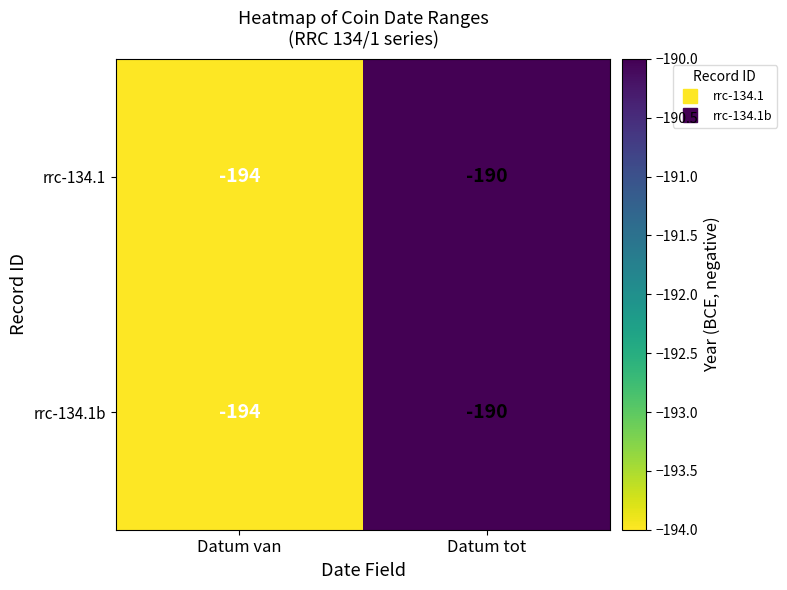

Reading left to right, transcribe all the data shown in this chart.

rrc-134.1: Datum van=-194	Datum tot=-190
rrc-134.1b: Datum van=-194	Datum tot=-190